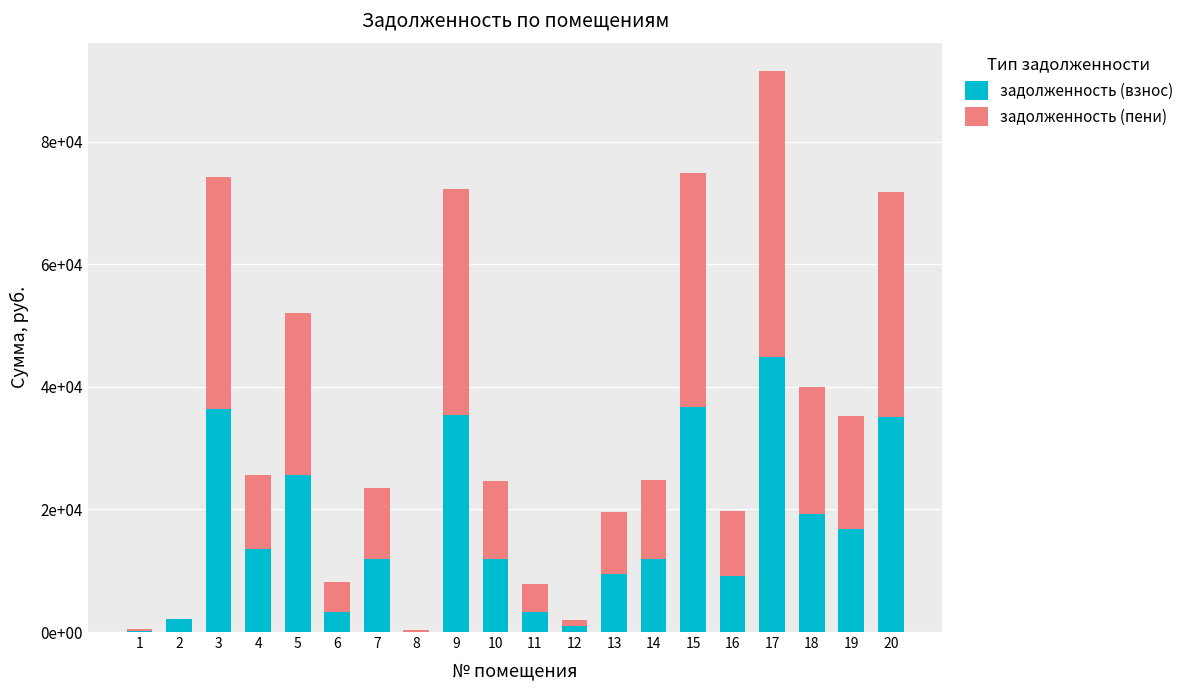

What are all the series names shown in the legend?

задолженность (взнос), задолженность (пени)